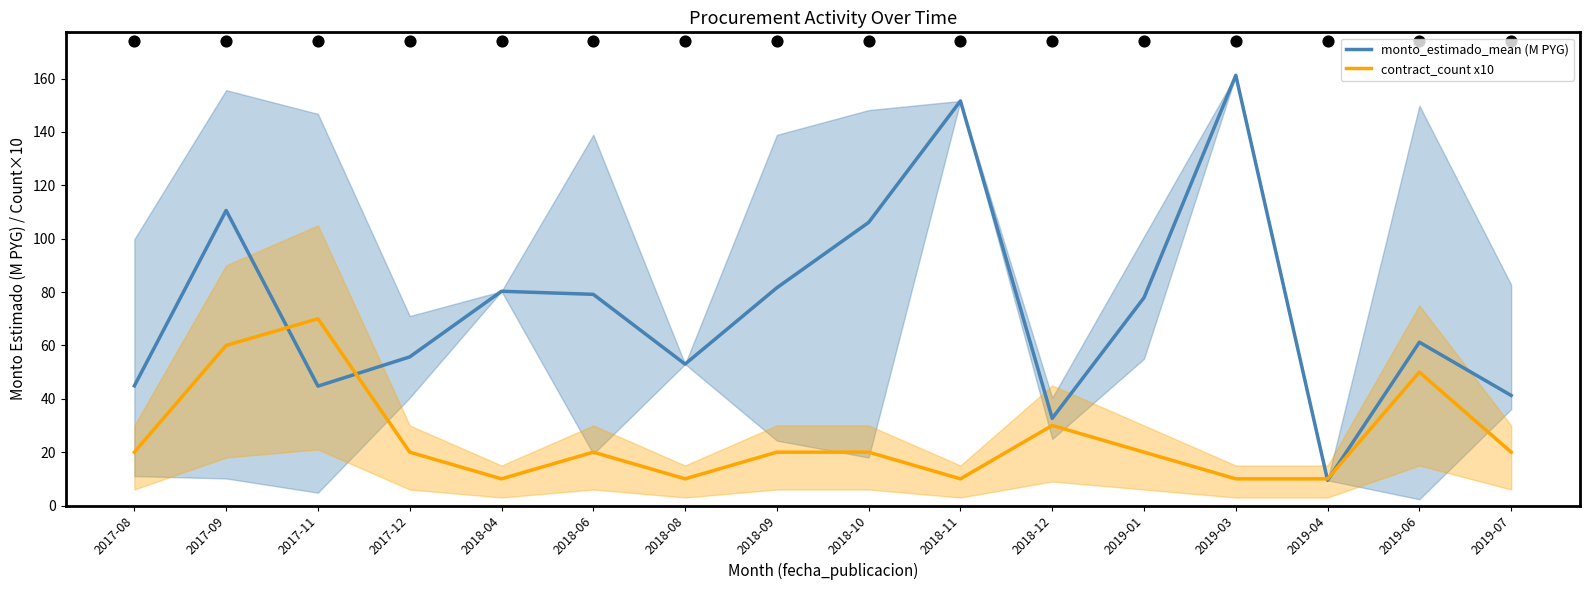

Which series has the largest total across all categories?

monto_estimado_mean (M PYG)